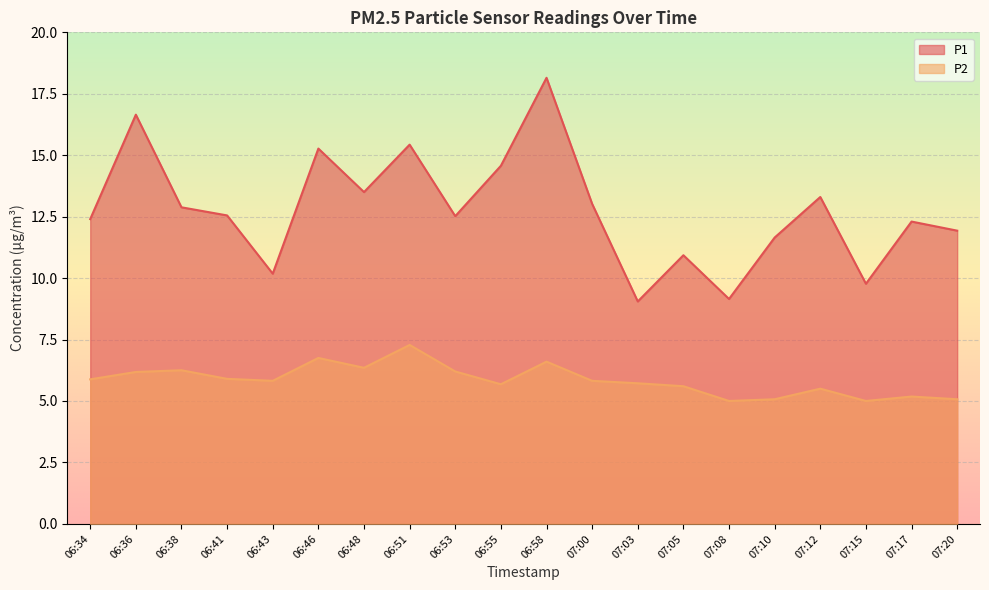

Where is the first local maximum for P1?

06:36